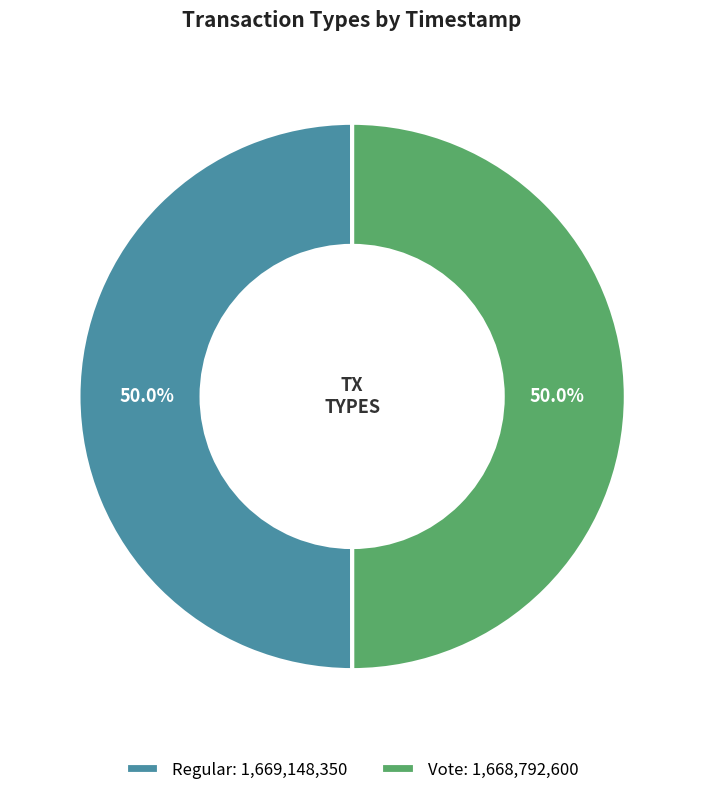

What percentage is the Regular slice, to the nearest percent?

50%